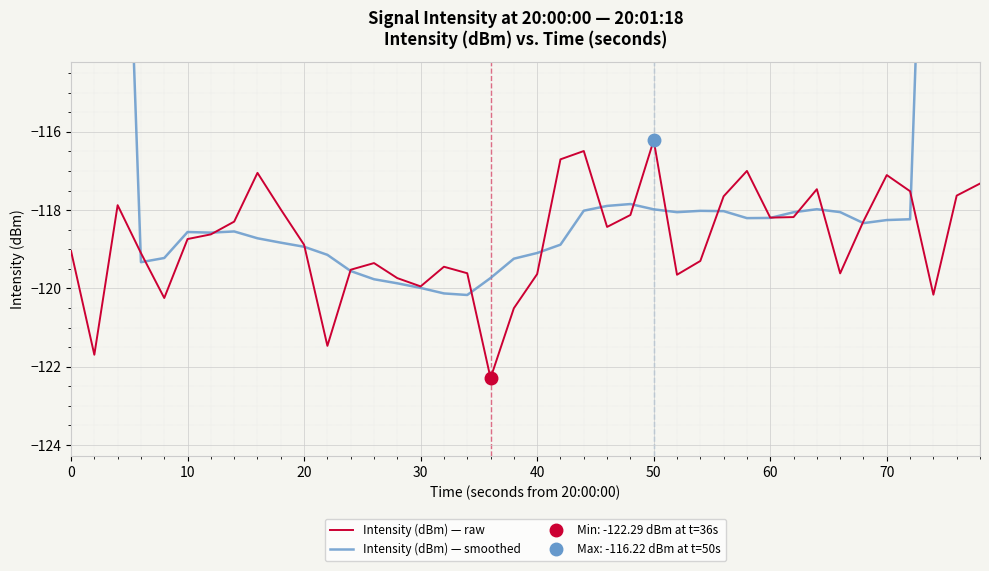

What are all the series names shown in the legend?

Intensity (dBm) — raw, Intensity (dBm) — smoothed